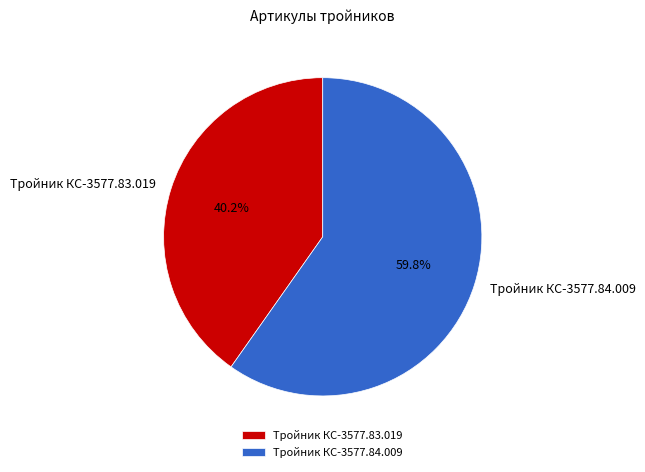

Is it true that Тройник КС-3577.84.009 is 49% of the pie?

False